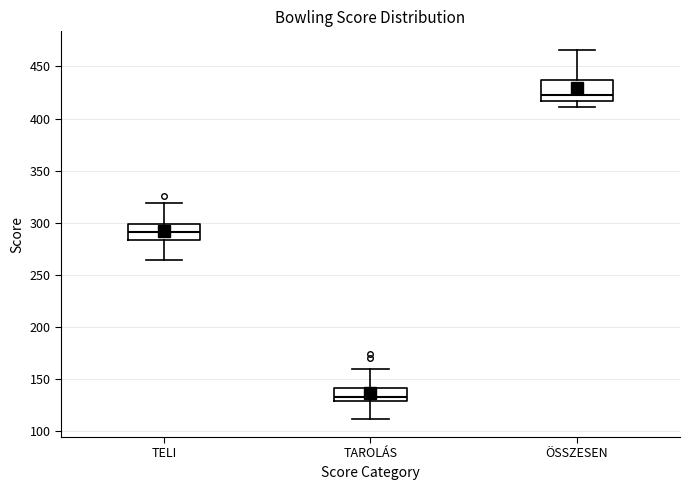

Where does the median line of the box for TELI sit on the y-axis? The values are not printed on the chart, so give them approximately, as read against the axis.

290